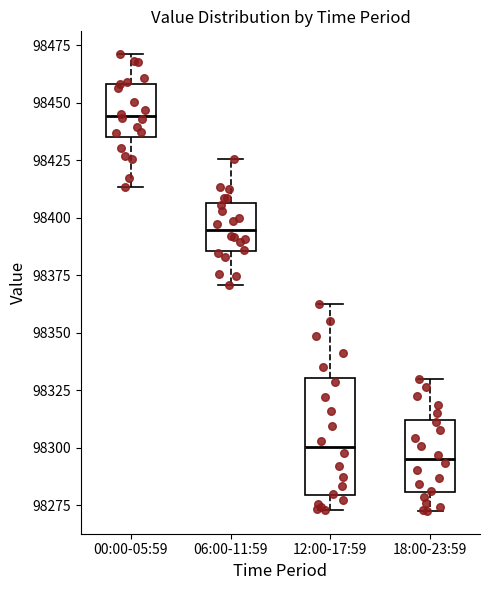

Which box has the highest median line?

00:00-05:59